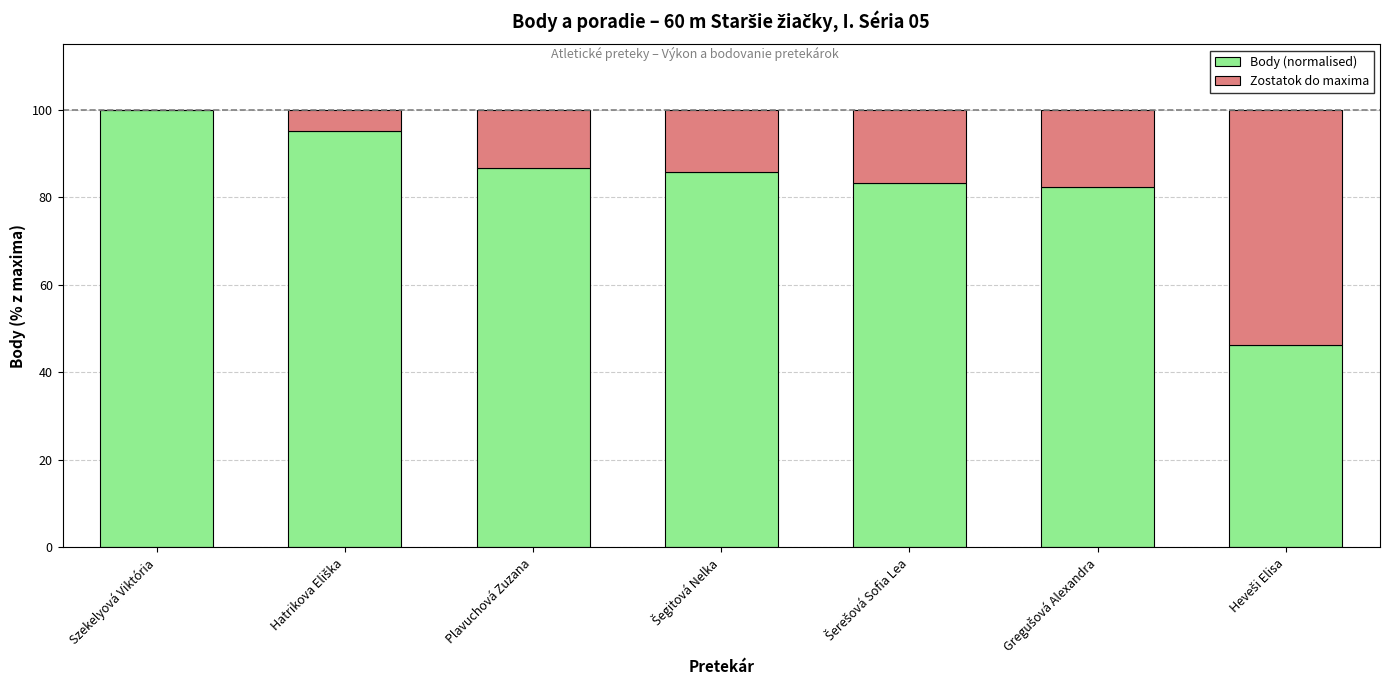

At which label does Body (normalised) reach its peak?

Szekelyová Viktória